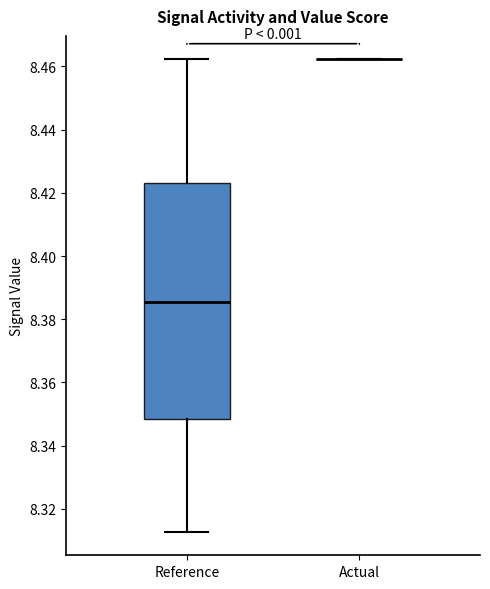

Reading left to right, read every box against the y-axis: the position of its median line, the range the box covers, and the ends of its whiskers. The values are not printed on the chart, so give them approximately, as read against the axis.

Reference: median 8.386, box 8.348 to 8.424, whiskers 8.312 to 8.462
Actual: box collapsed to a line at 8.462, whiskers 8.462 to 8.462